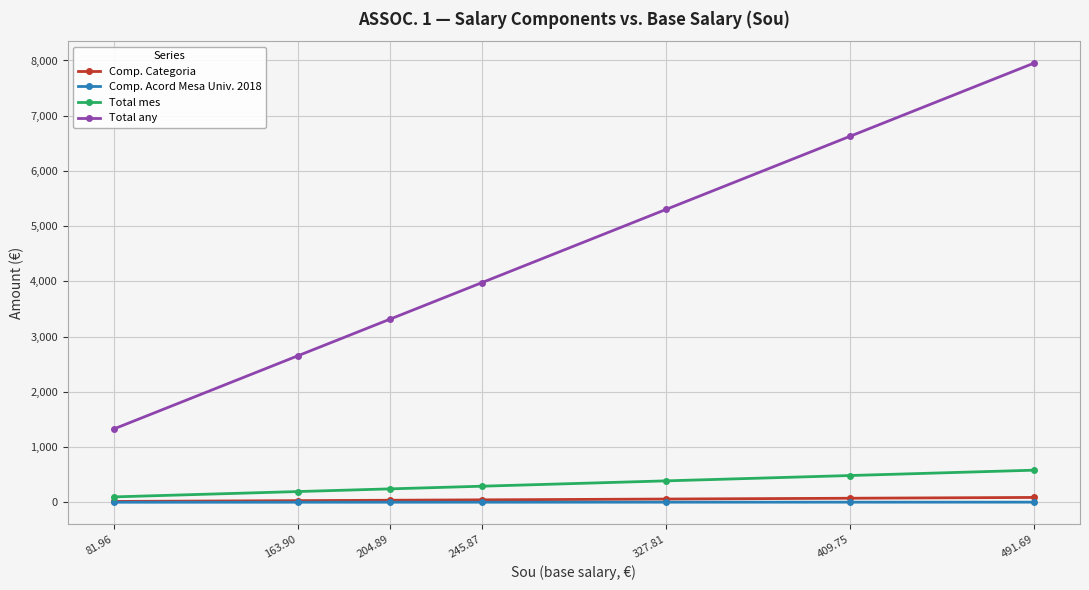

How many series are shown in this chart?

4